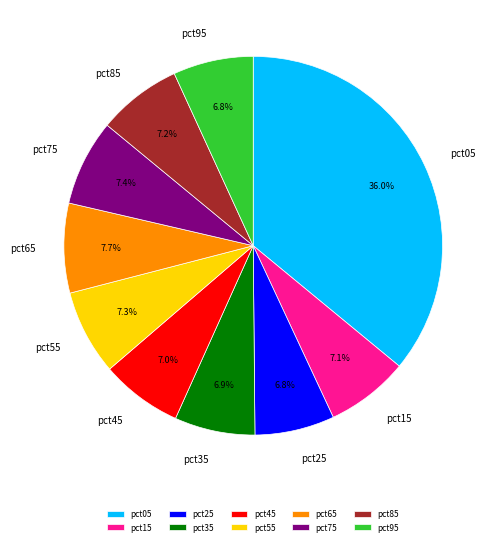

Count the number of slices in the pie.

10